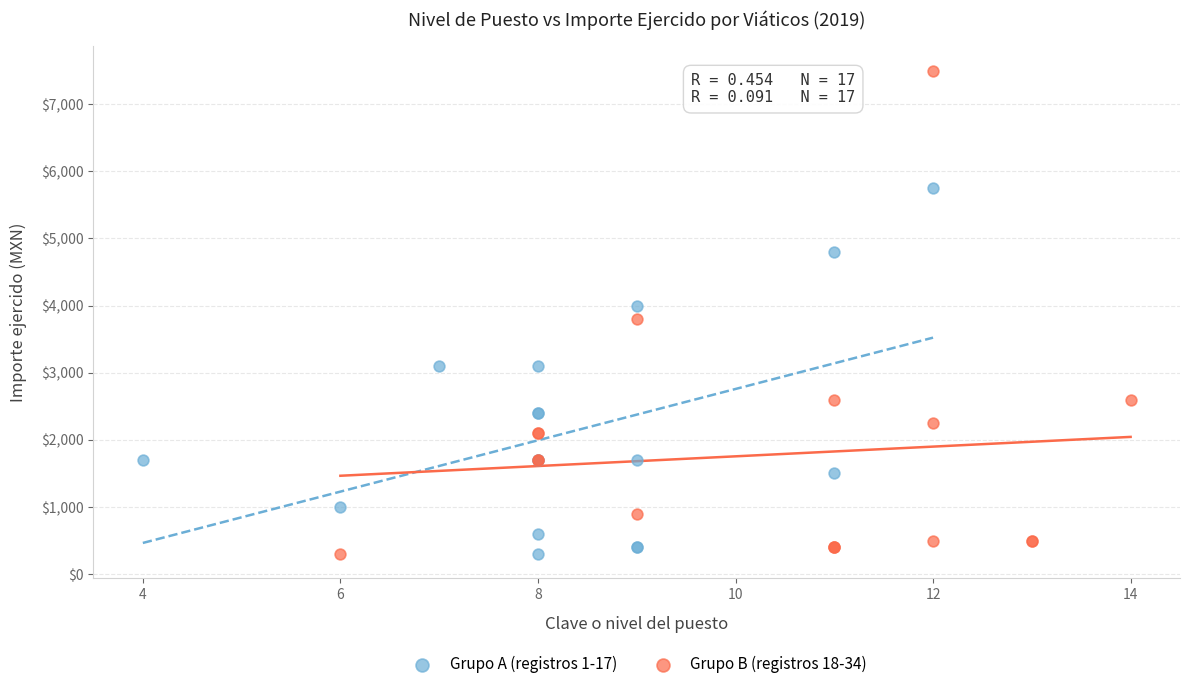

Which series reaches the maximum Y coordinate?

Grupo B (registros 18-34)